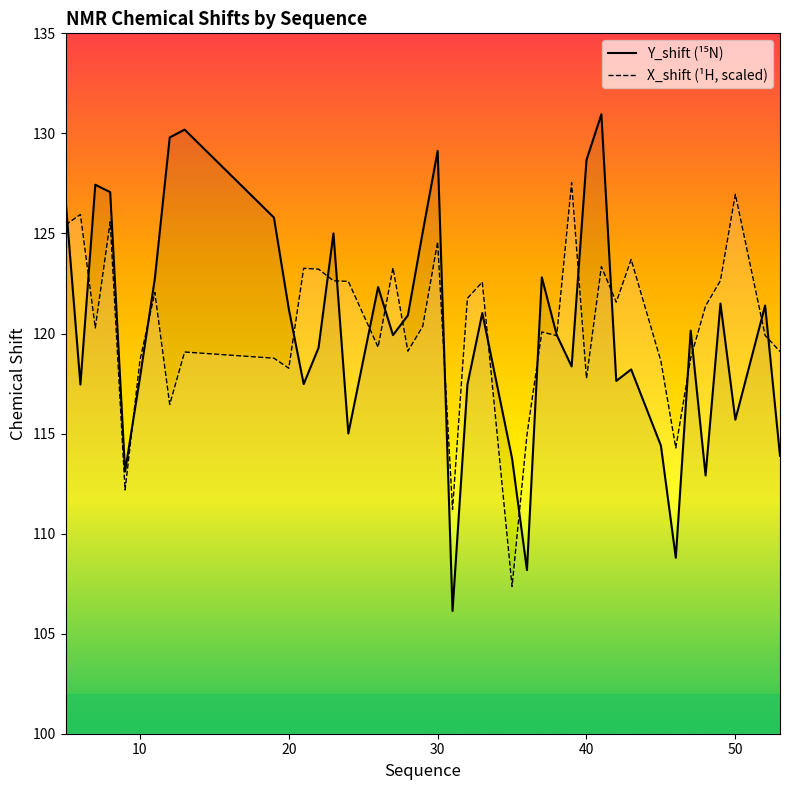

Which series has the largest total across all categories?

X_shift